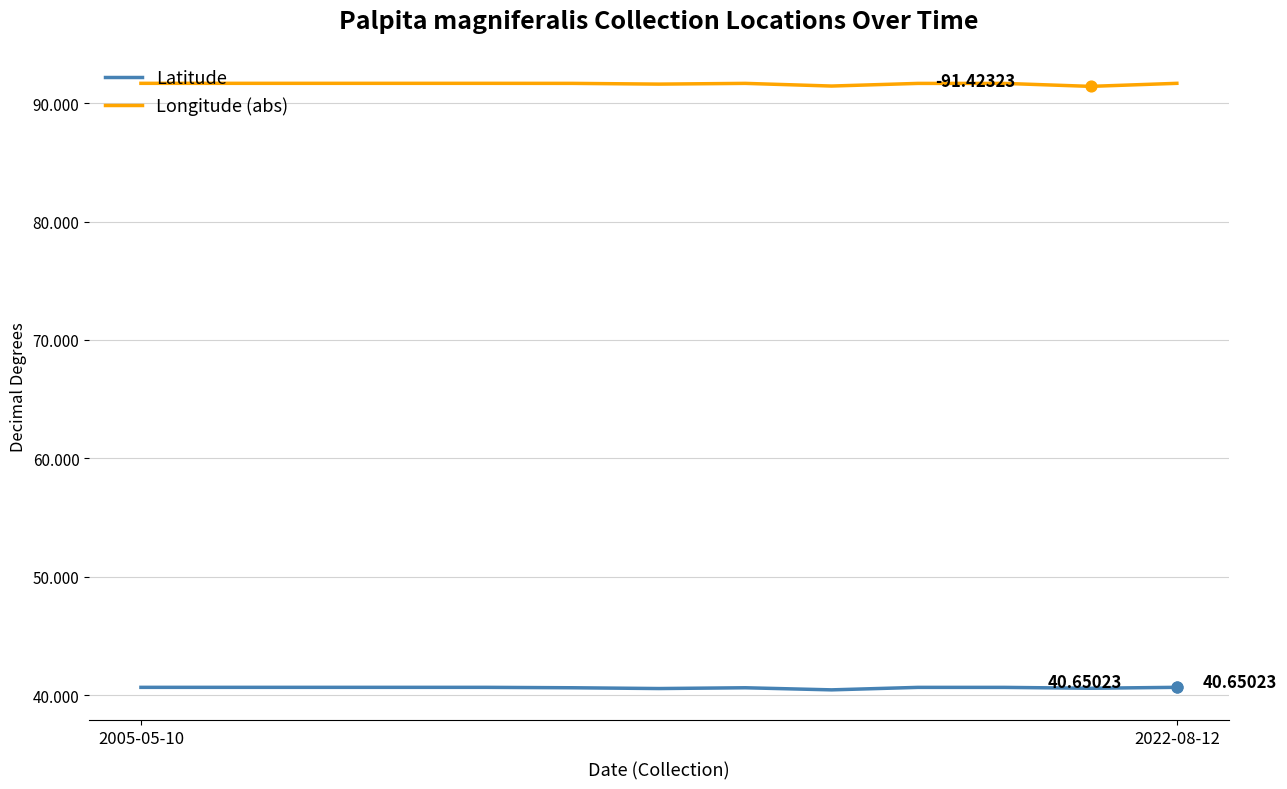

Which series has the largest total across all categories?

Longitude (abs)